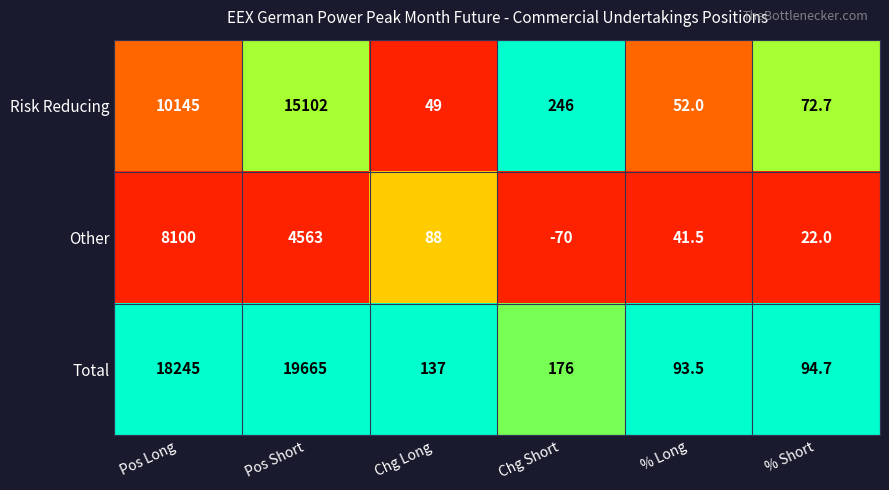

What is the total value across all series at Pos Short?

39330.0